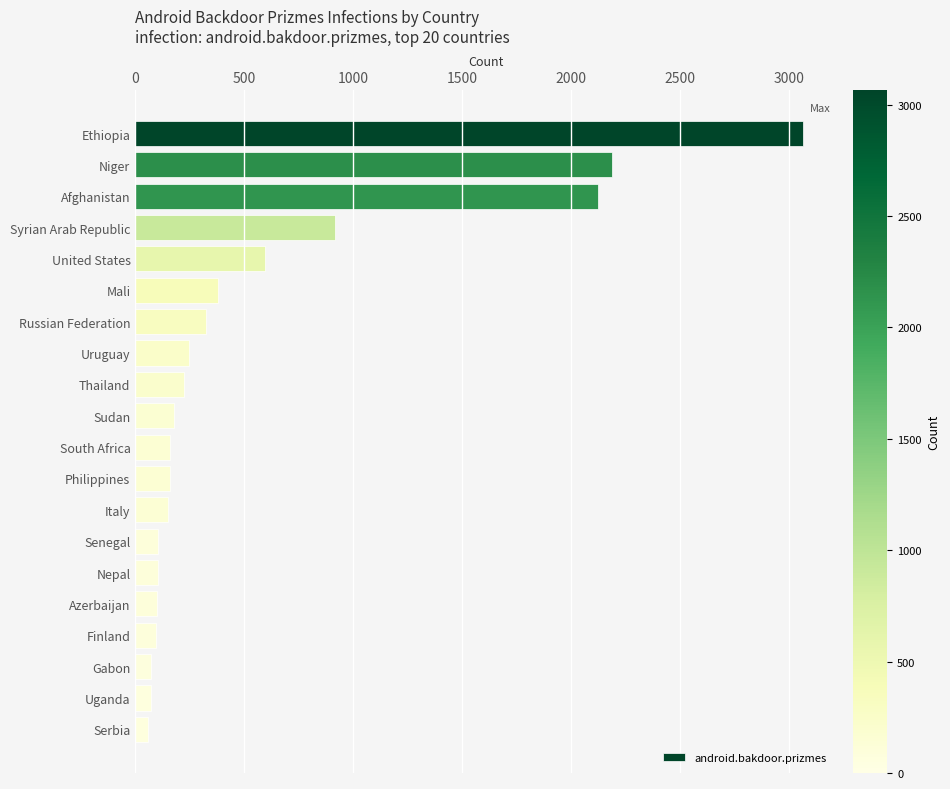

What is the smallest value displayed?

60